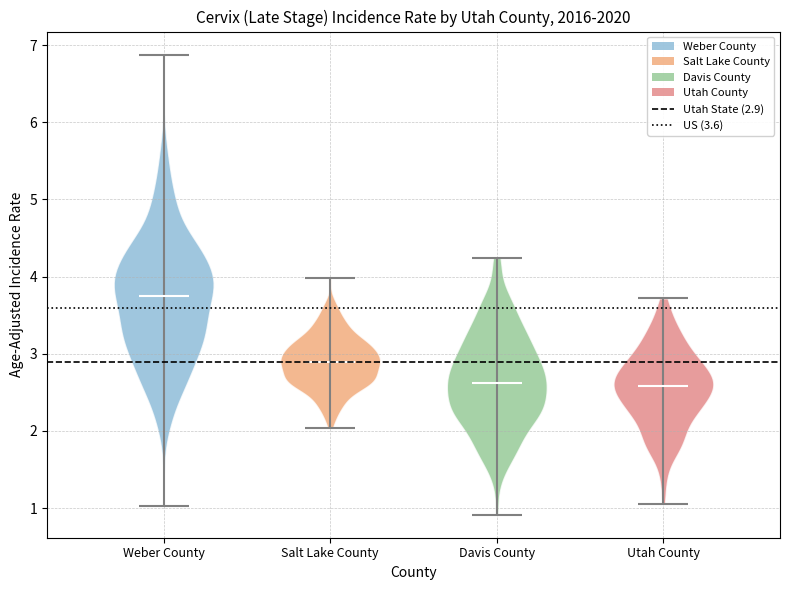

What is the lowest point the violin for Utah County reaches on the y-axis? The values are not printed on the chart, so give them approximately, as read against the axis.

1.1